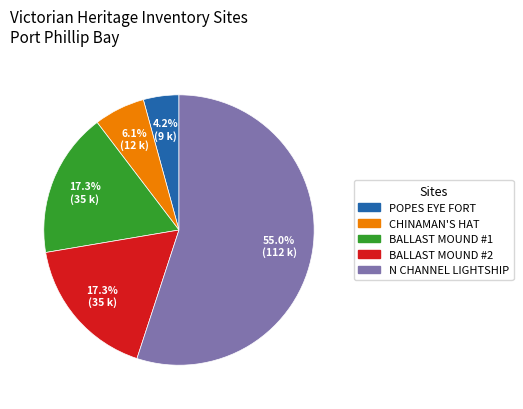

Is it true that POPES EYE FORT is 4% of the pie?

True